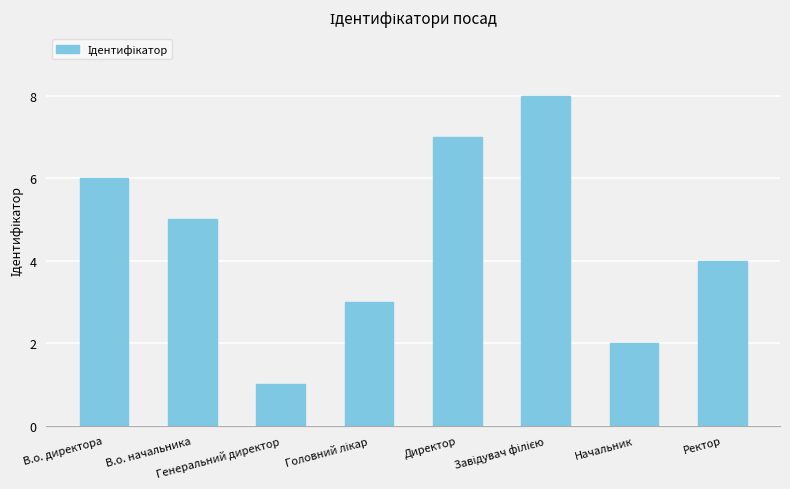

What is the maximum value shown in the chart?

8